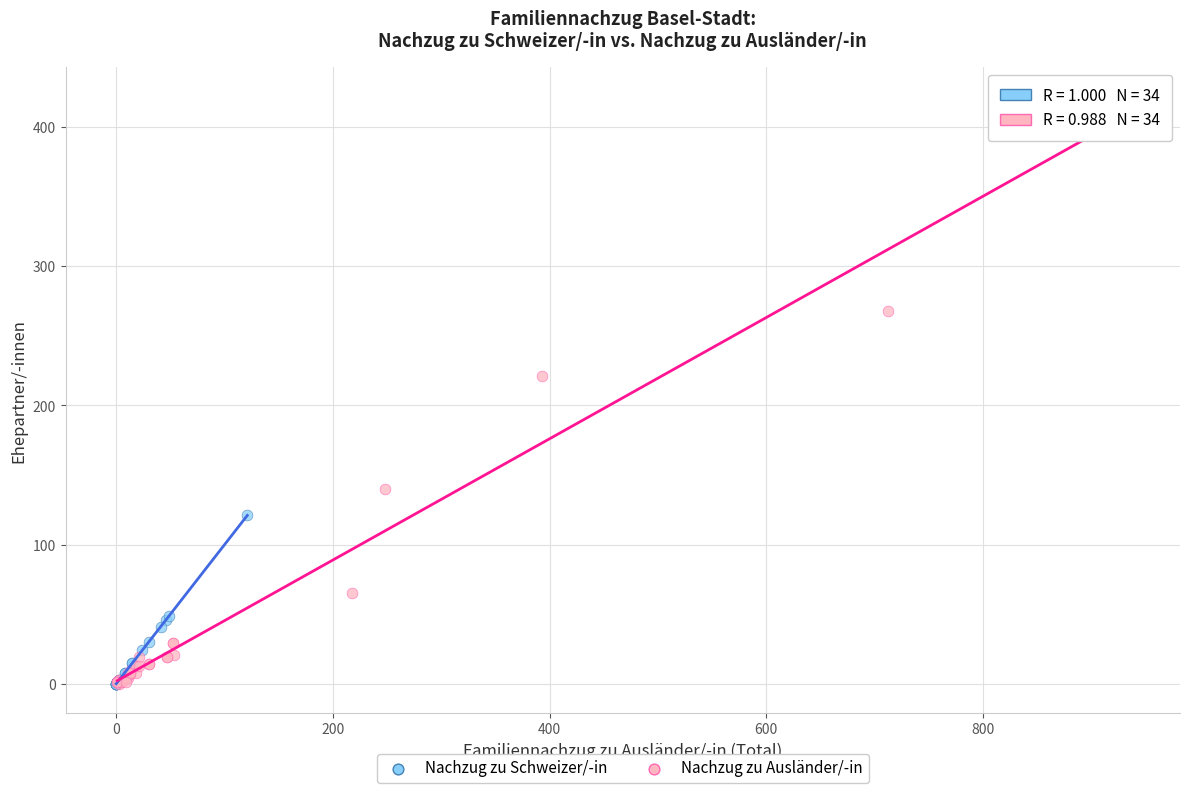

Which series has the widest spread of Y values?

Nachzug zu Ausländer/-in